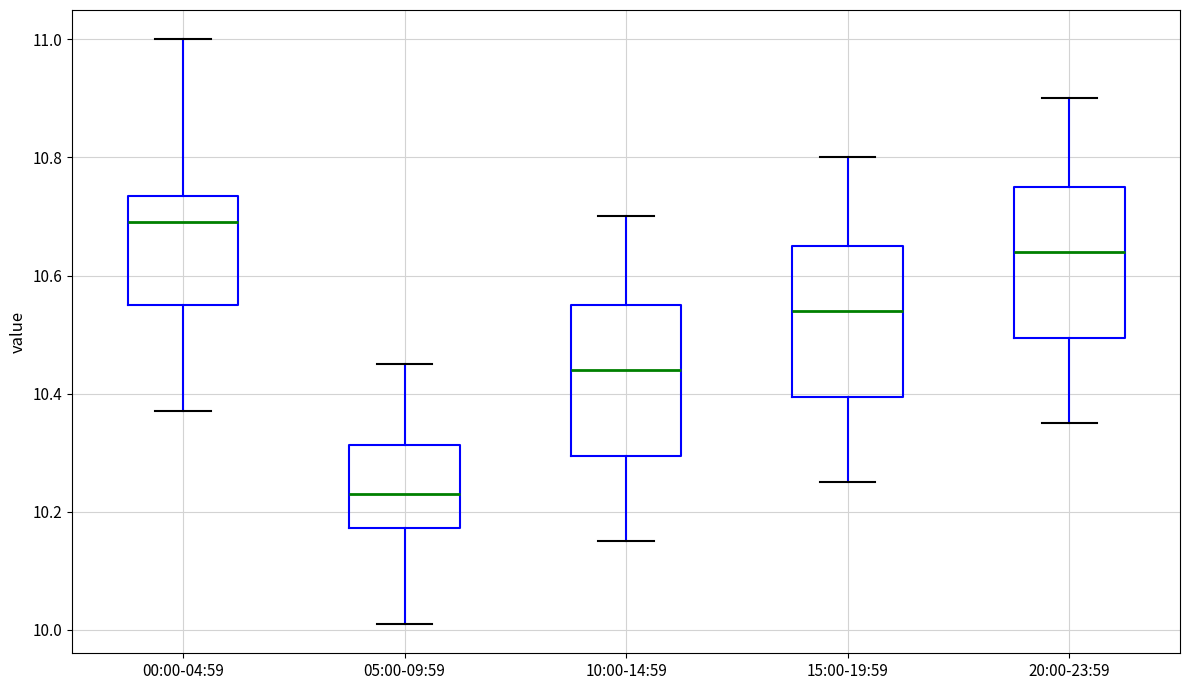

Reading left to right, transcribe this box plot: for each box, give where its median line is, the range the box spans, and where its two whiskers end, as read against the y-axis. The values are not printed on the chart, so give them approximately, as read against the axis.

00:00-04:59: median 10.70, box 10.56 to 10.74, whiskers 10.38 to 11.00
05:00-09:59: median 10.24, box 10.18 to 10.32, whiskers 10.02 to 10.46
10:00-14:59: median 10.44, box 10.30 to 10.56, whiskers 10.16 to 10.70
15:00-19:59: median 10.54, box 10.40 to 10.66, whiskers 10.26 to 10.80
20:00-23:59: median 10.64, box 10.50 to 10.76, whiskers 10.36 to 10.90